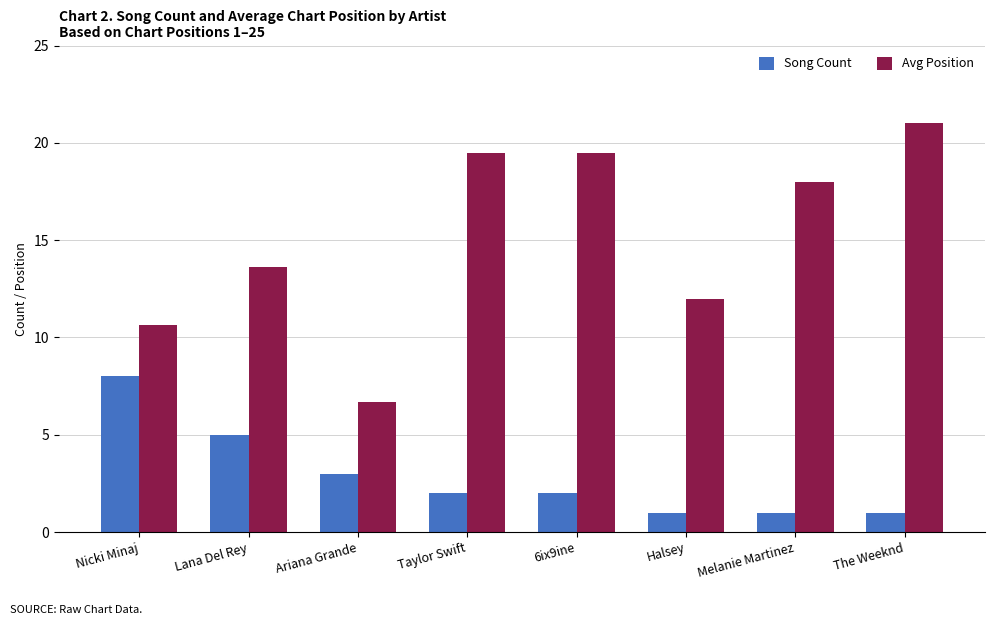

How many series are shown in this chart?

2